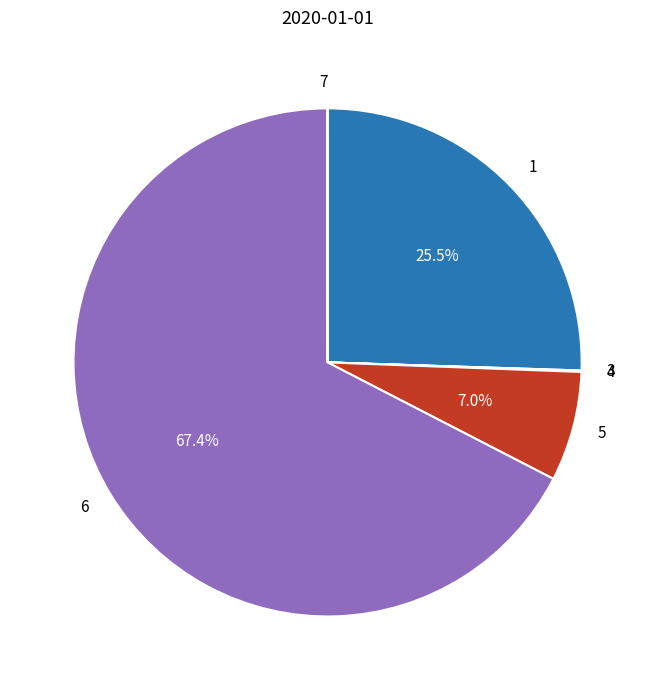

Which category accounts for the majority?

6